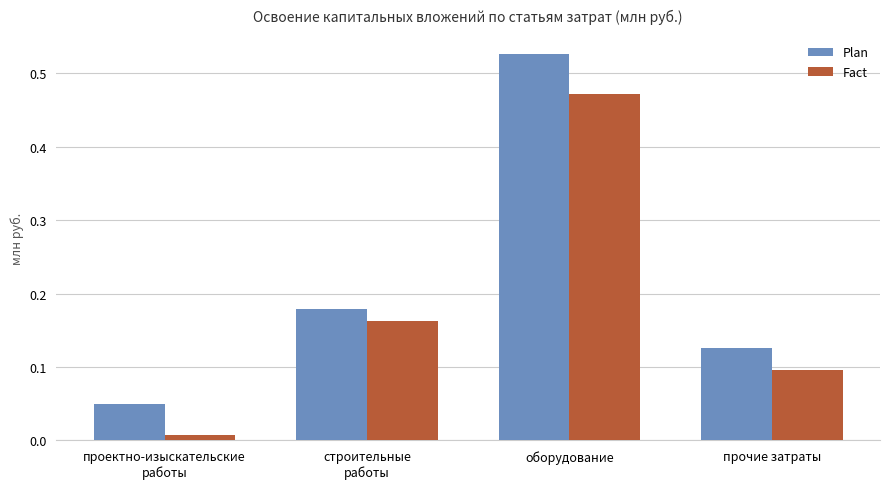

What position from the left is прочие затраты?

4